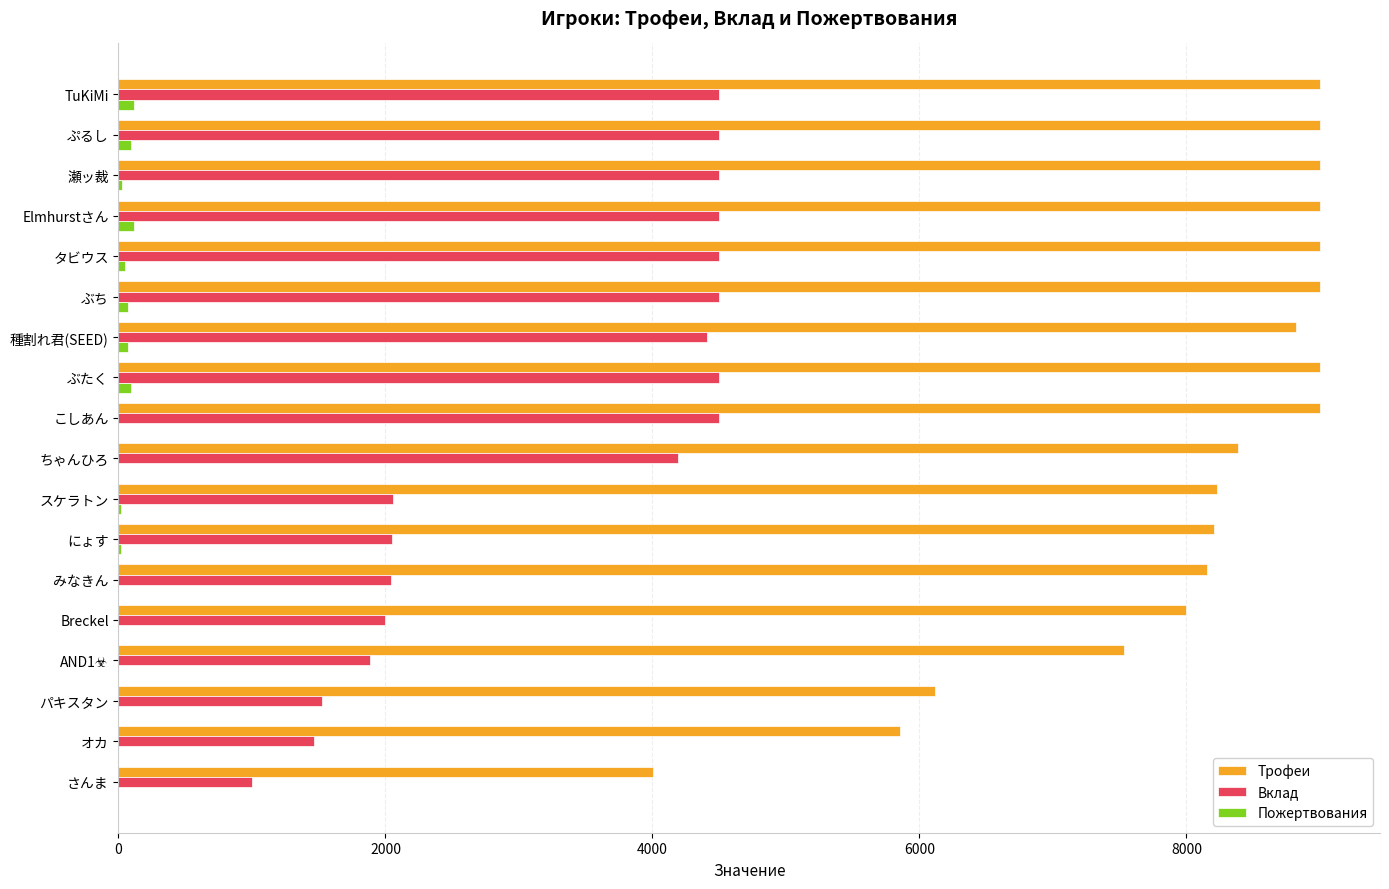

The Пожертвования series shows 0 at みなきん. True or false?

True